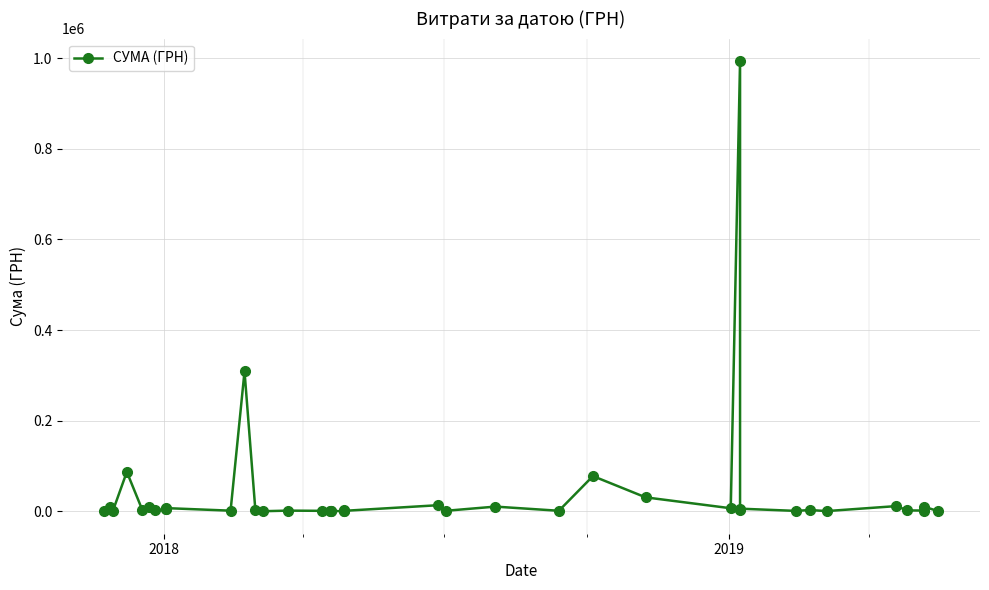

How many values are below 2795?

20